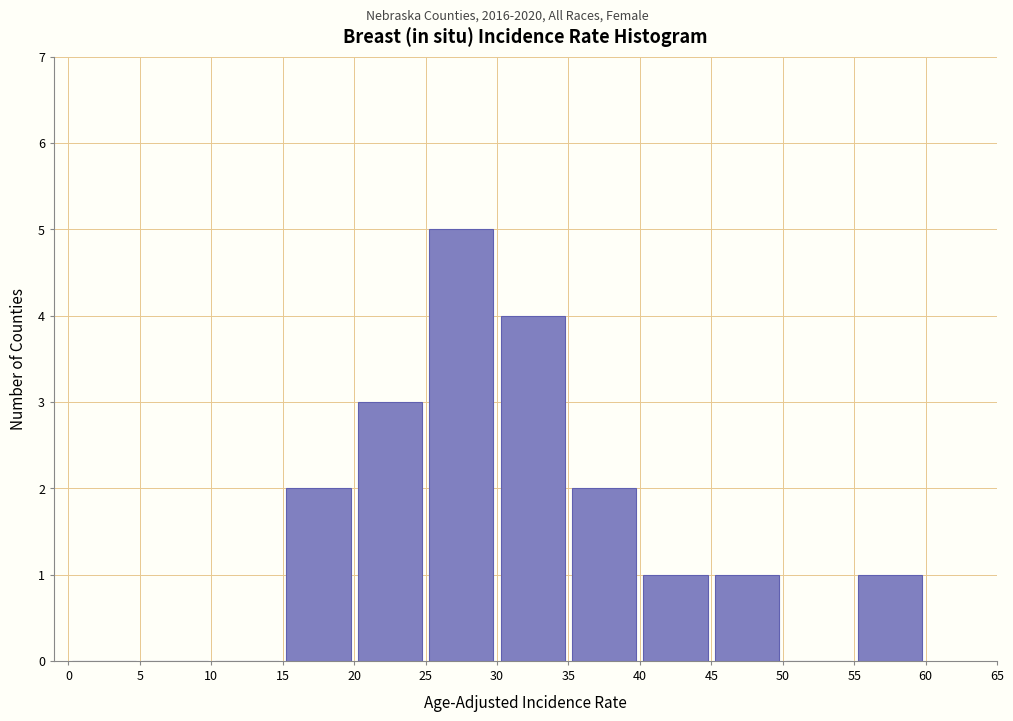

Reading left to right, transcribe this chart: for each bar, give the range it covers on the x-axis and its height. The values are not printed on the chart, so give them approximately, as read against the axis.

0 to 5: 0
5 to 10: 0
10 to 15: 0
15 to 20: 2
20 to 25: 3
25 to 30: 5
30 to 35: 4
35 to 40: 2
40 to 45: 1
45 to 50: 1
50 to 55: 0
55 to 60: 1